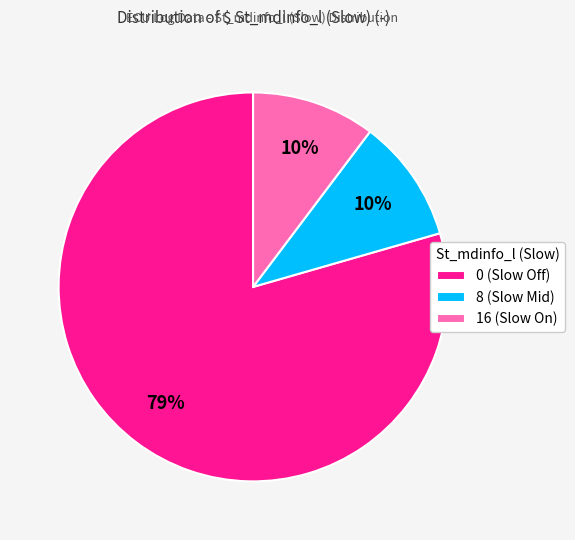

Is the sum of 16 (Slow On) and 8 (Slow Mid) greater than half?

No